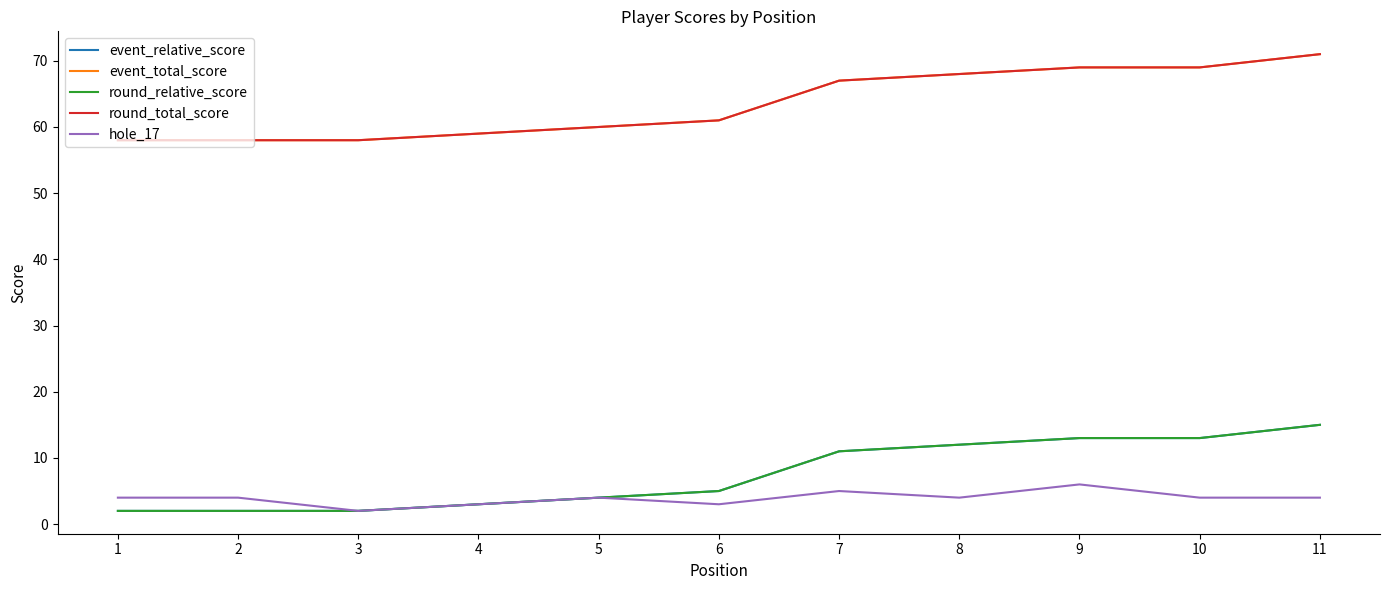

Where is hole_17 nearest to the value 4?

1